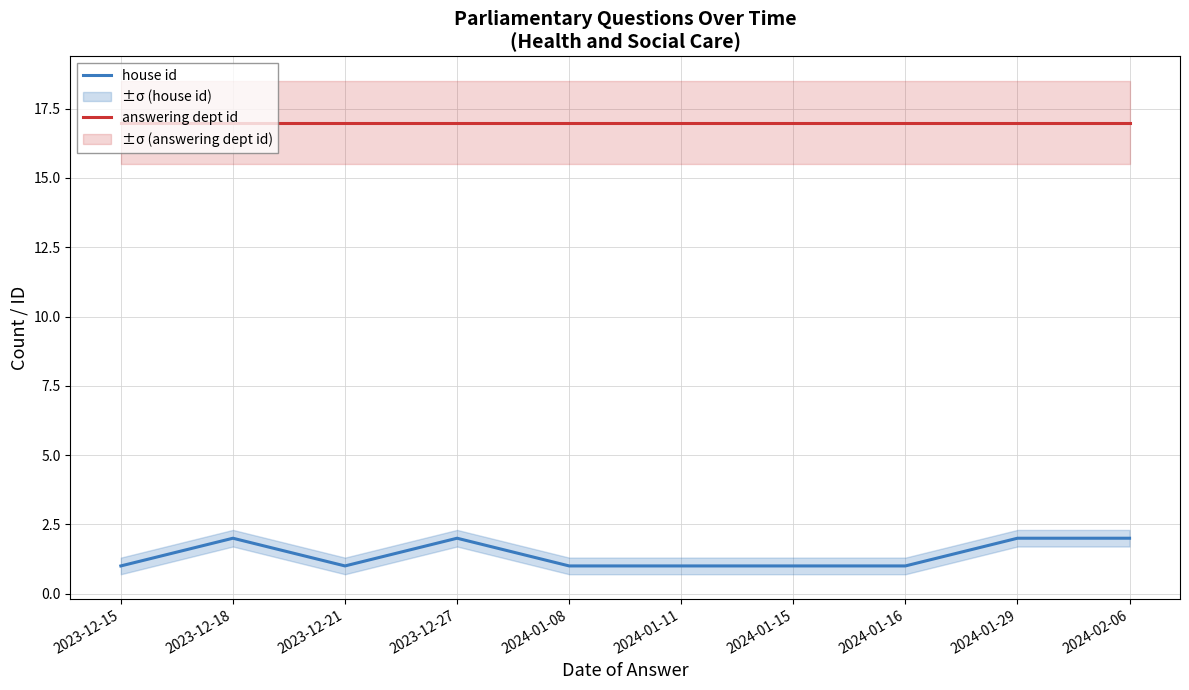

True or false: answering dept id and house id cross at least once.

False